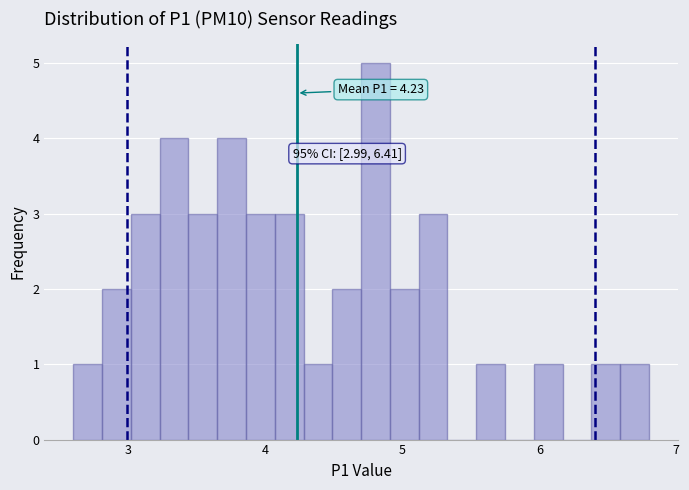

Read against the x-axis, roughly where is the centre of the tallest bar?

4.8